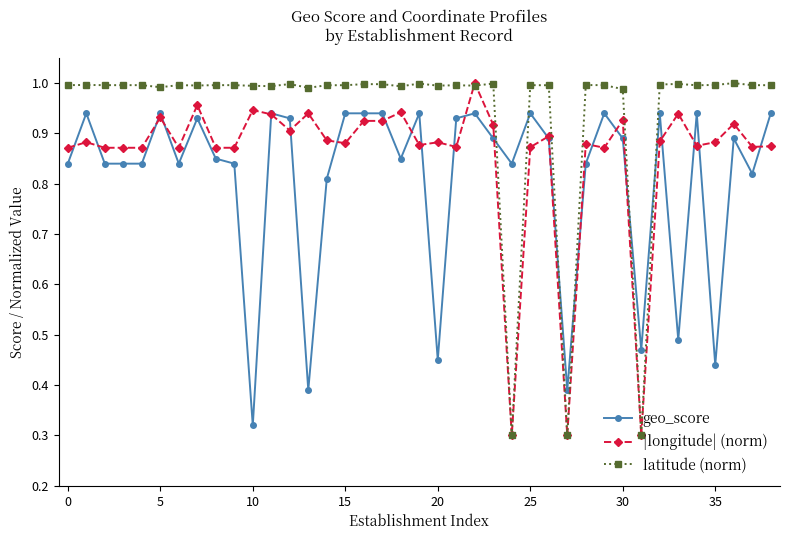

Rank the series by their average value, from lowest to highest.

geo_score, |longitude| (norm), latitude (norm)